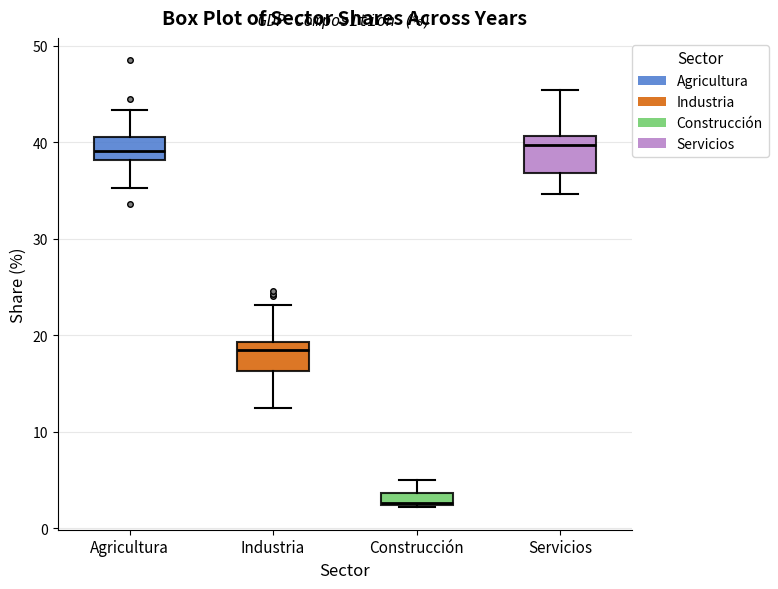

Where does the upper whisker of the box for Agricultura end on the y-axis? The values are not printed on the chart, so give them approximately, as read against the axis.

43